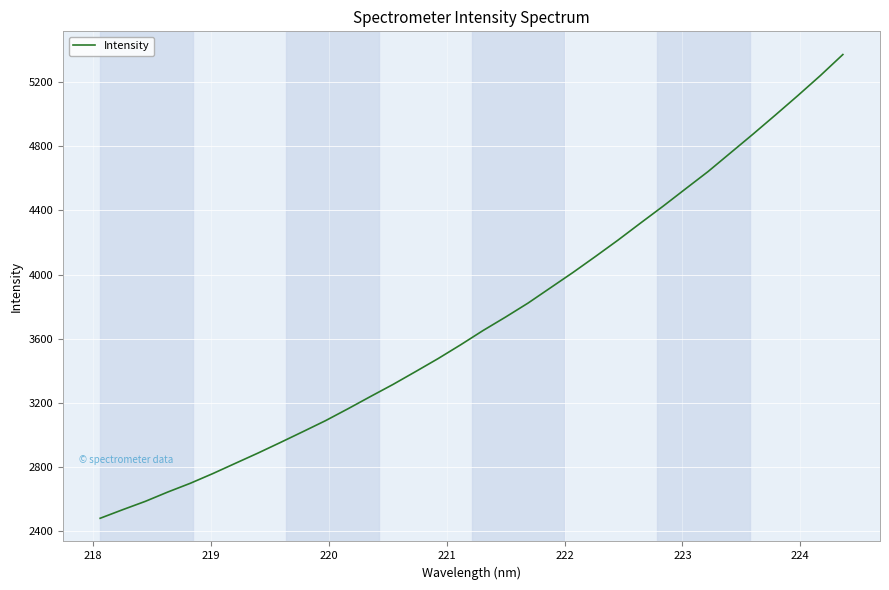

What is the smallest value displayed?

2478.9